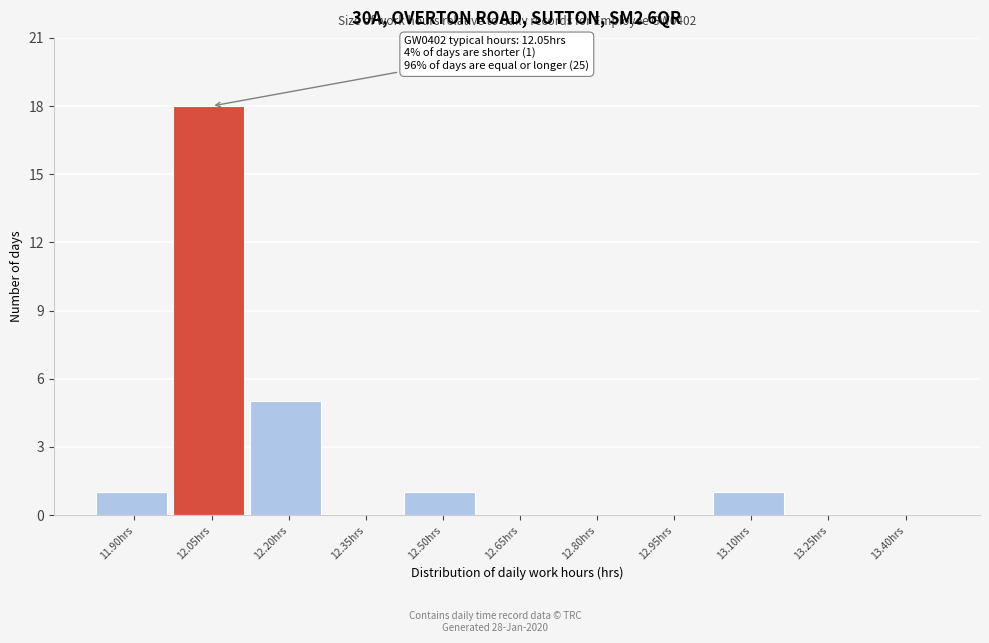

Reading right to left, transcribe all the data shown in this chart.

13.40hrs=0	13.25hrs=0	13.10hrs=1	12.95hrs=0	12.80hrs=0	12.65hrs=0	12.50hrs=1	12.35hrs=0	12.20hrs=5	12.05hrs=18	11.90hrs=1